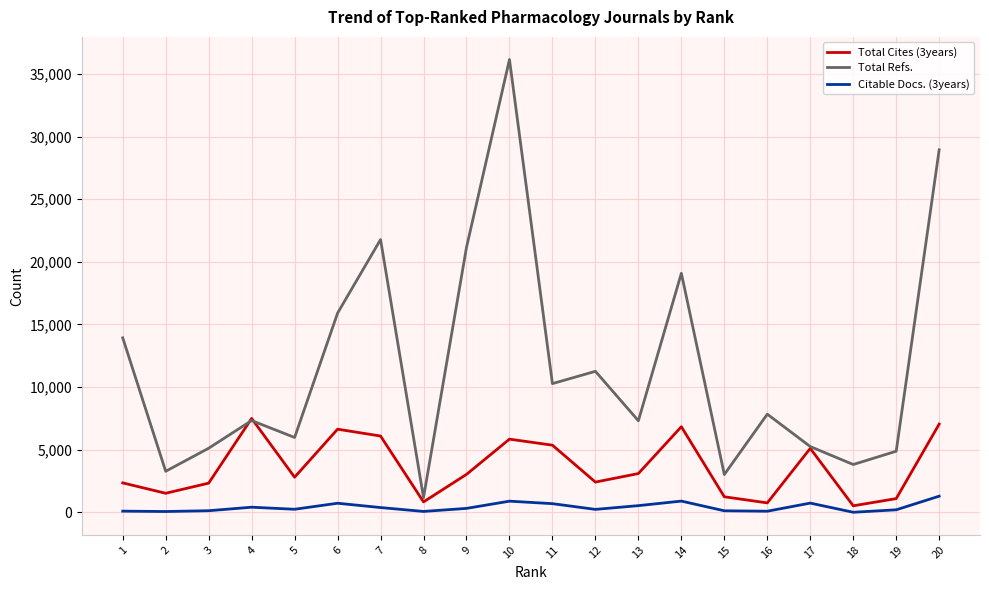

At how many categories does at least one series exceed 20201?

4